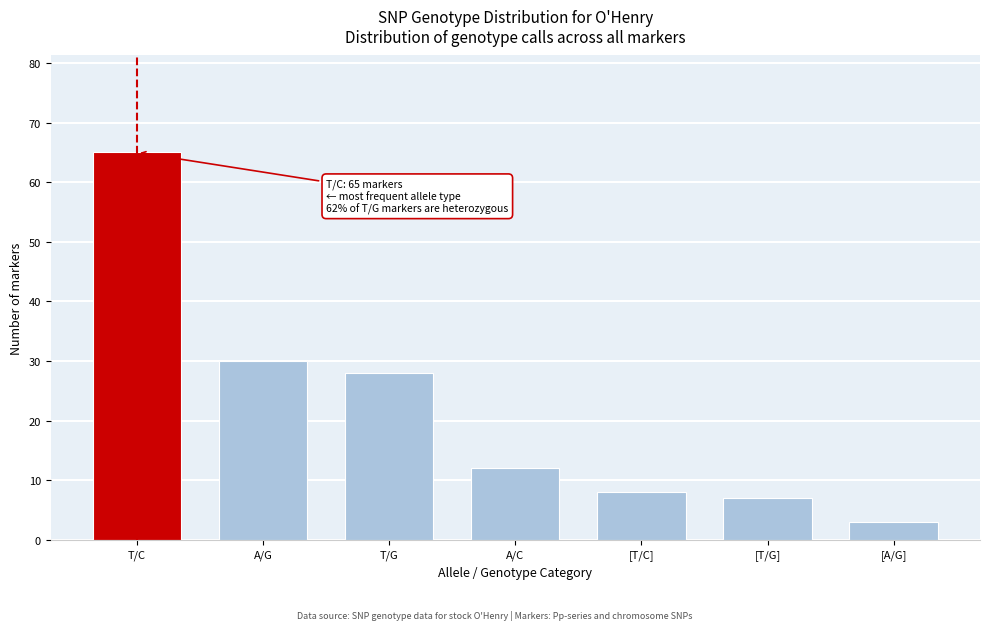

Reading left to right, extract all data points from this chart.

65	30	28	12	8	7	3